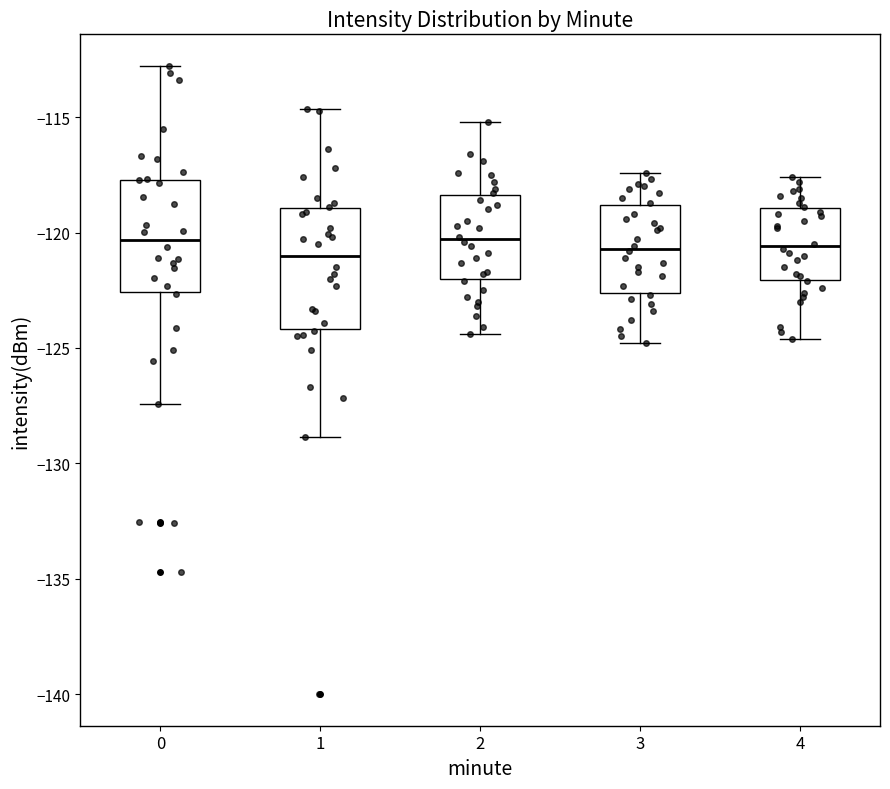

Reading left to right, read every box against the y-axis: the position of its median line, the range the box covers, and the ends of its whiskers. The values are not printed on the chart, so give them approximately, as read against the axis.

0: median -120.5, box -122.5 to -117.5, whiskers -127.5 to -113.0
1: median -121.0, box -124.0 to -119.0, whiskers -129.0 to -114.5
2: median -120.5, box -122.0 to -118.5, whiskers -124.5 to -115.0
3: median -120.5, box -122.5 to -119.0, whiskers -125.0 to -117.5
4: median -120.5, box -122.0 to -119.0, whiskers -124.5 to -117.5